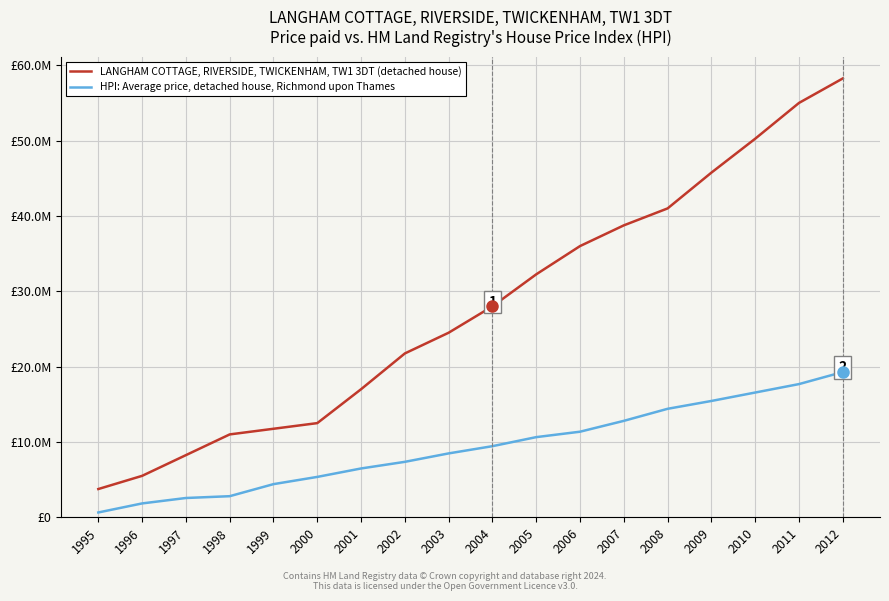

At which category is the sum across all series the highest?

2012